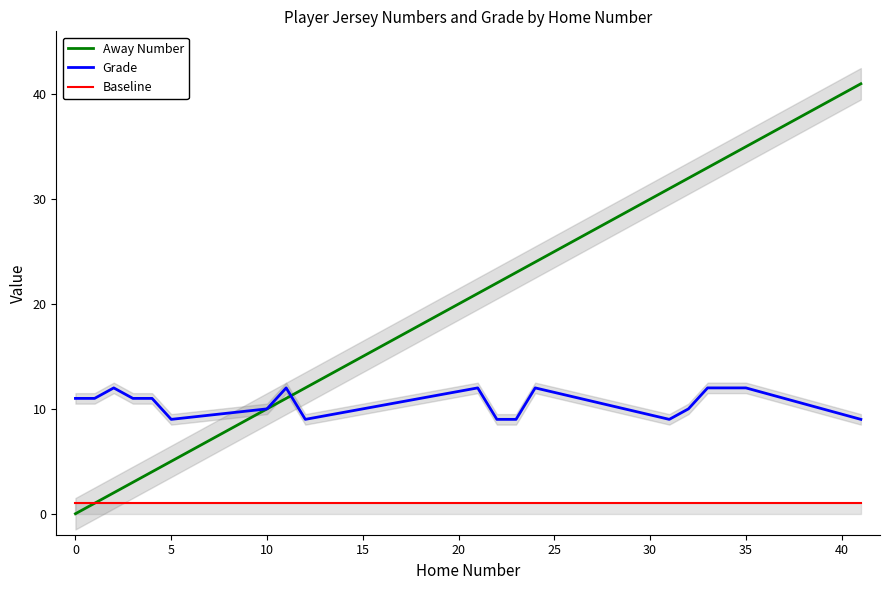

List the labels in order of Grade value, smallest first.

20, 35, 45, 11, 13, 17, 25, 14, −5, 0, 10, 15, 5, 30, 40, 12, 15, 16